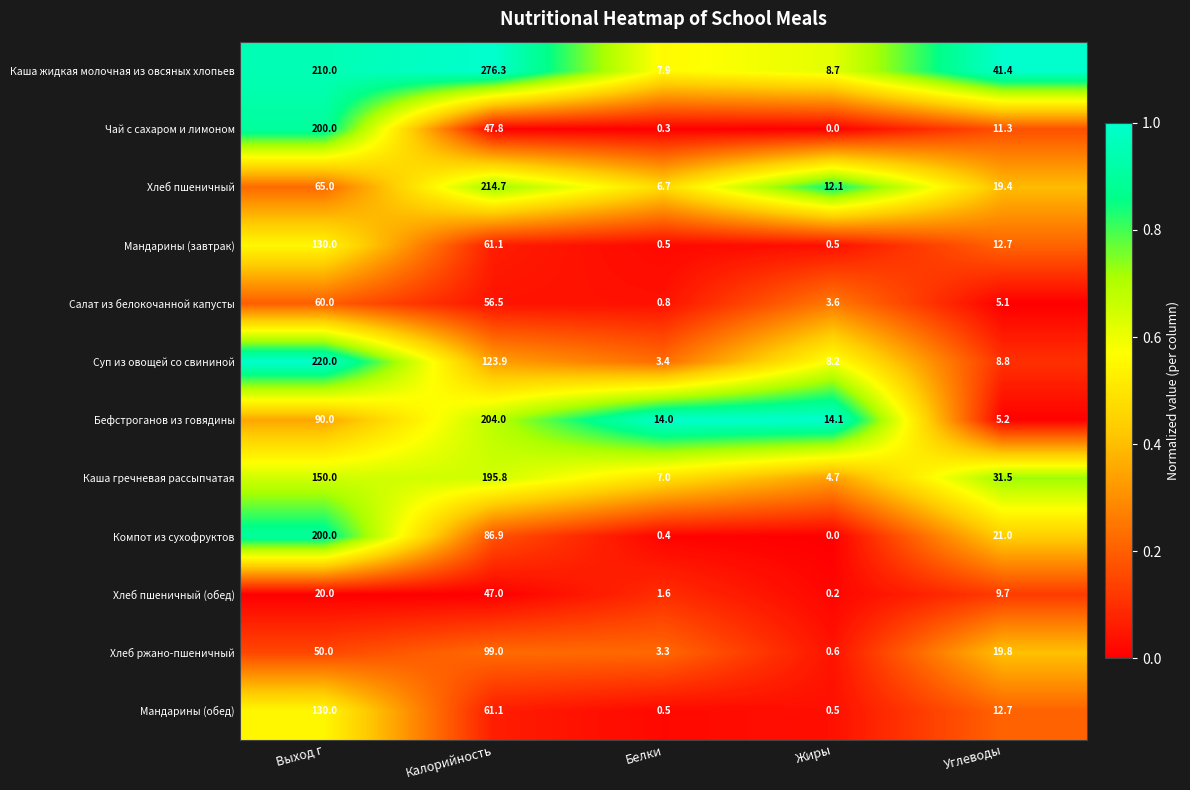

What is the greatest value displayed?

276.3